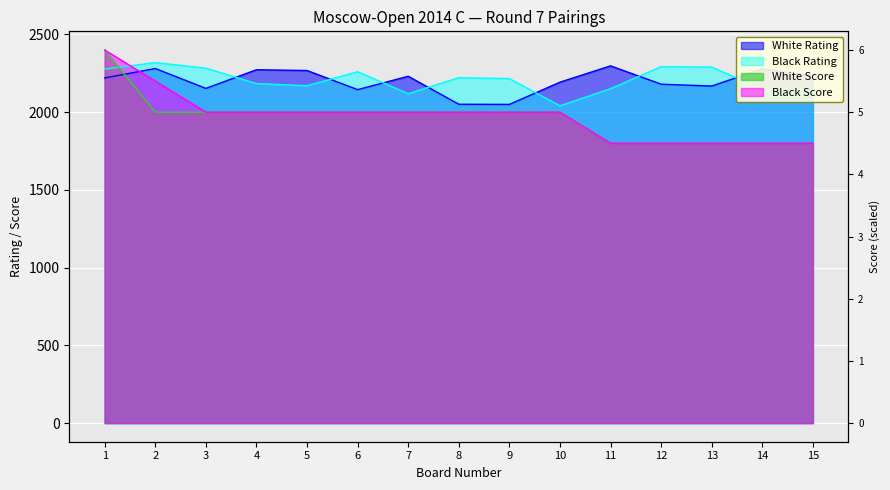

The Black Rating series shows 2216 at 9. True or false?

True